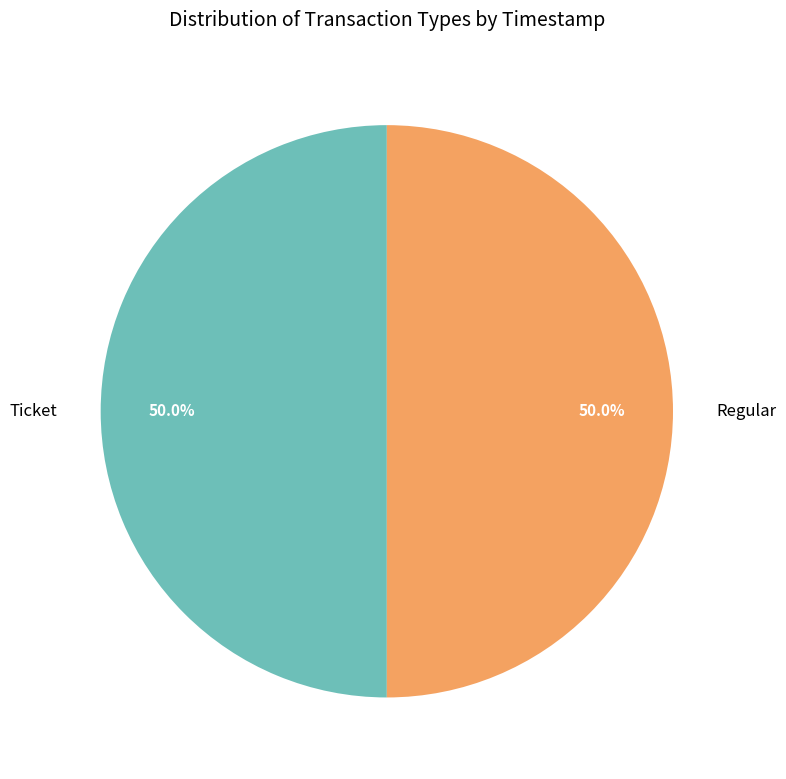

Combined, do Regular and Ticket account for over 50%?

Yes